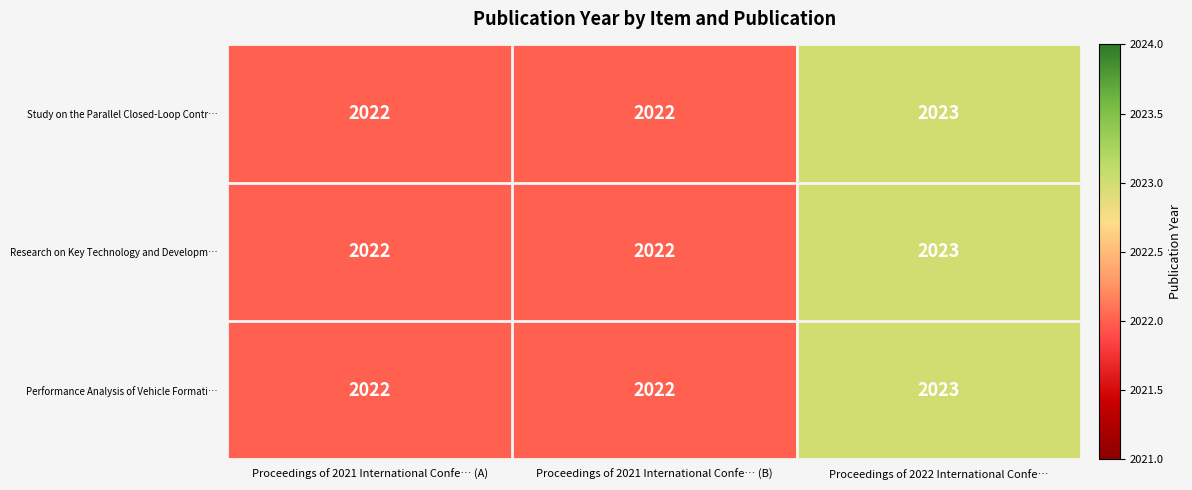

What is the minimum value shown in the chart?

2022